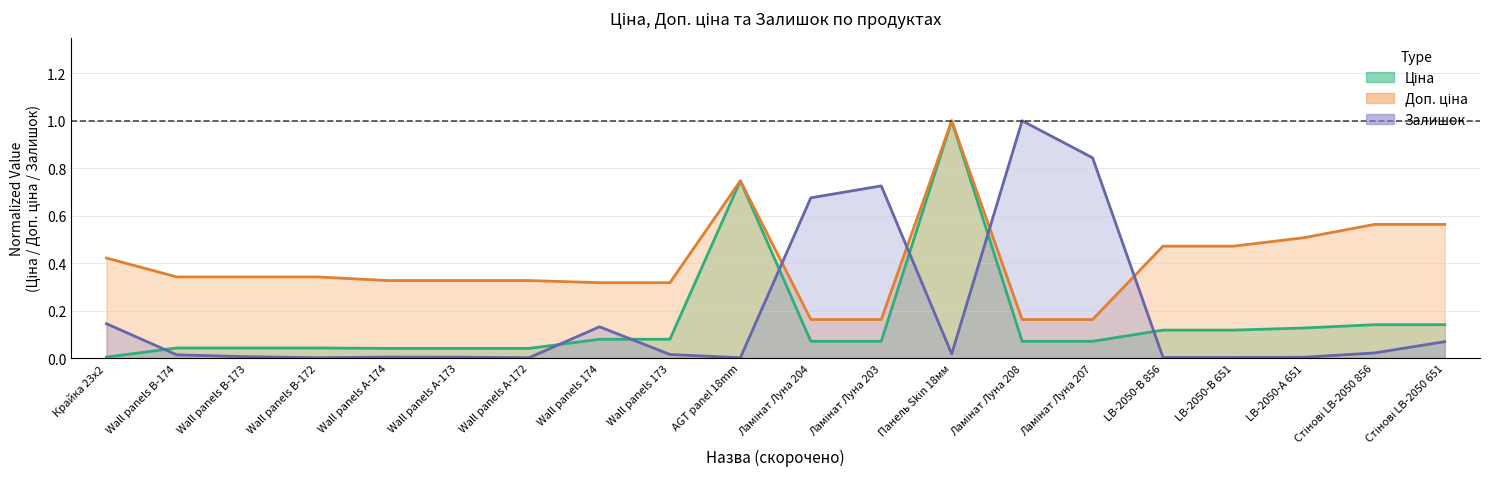

How many categories are shown in the chart?

20